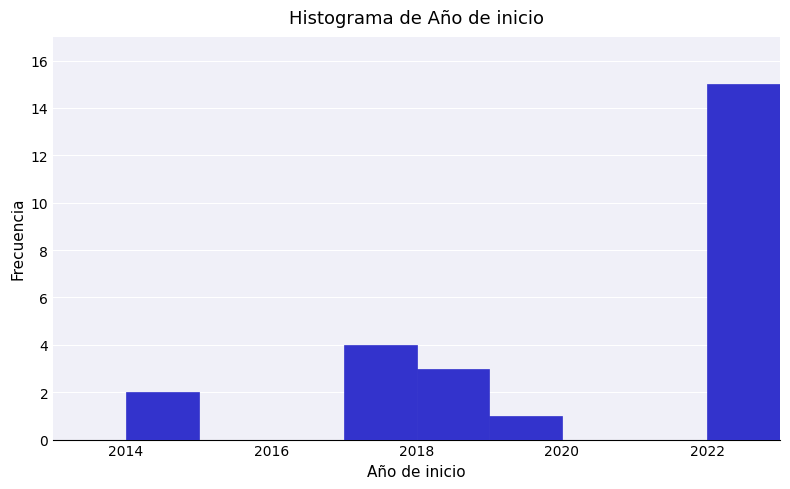

Over which range of the x-axis is the bar tallest?

2022 to 2023